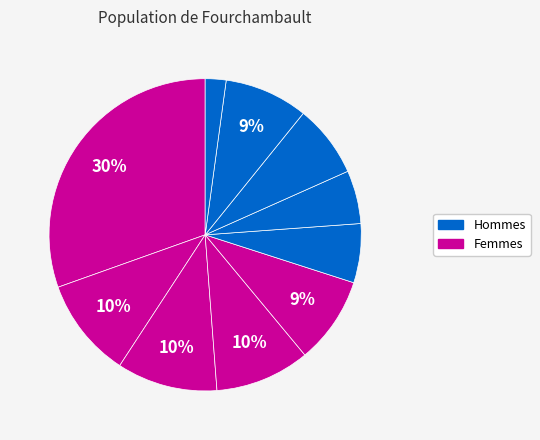

Is there any slice that represents more than half of the pie?

No